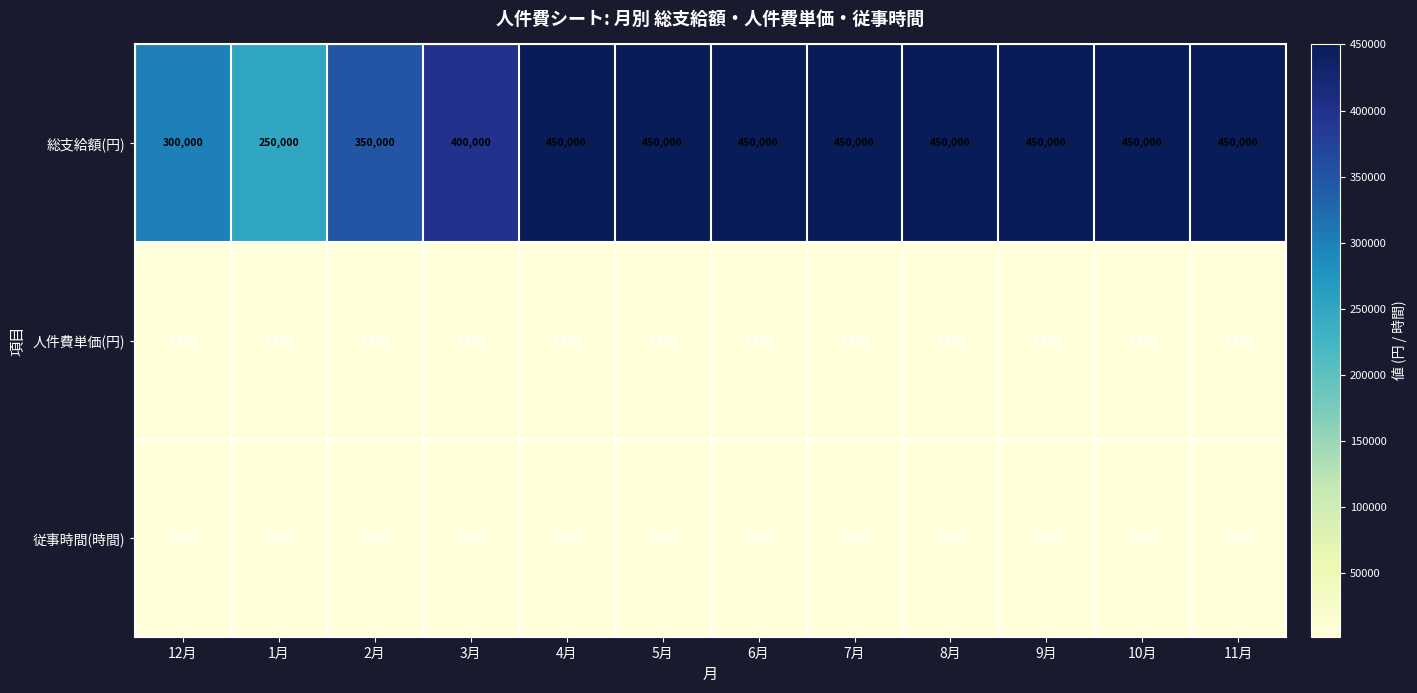

True or false: 従事時間(時間) has a value of 1127 at 6月.

False